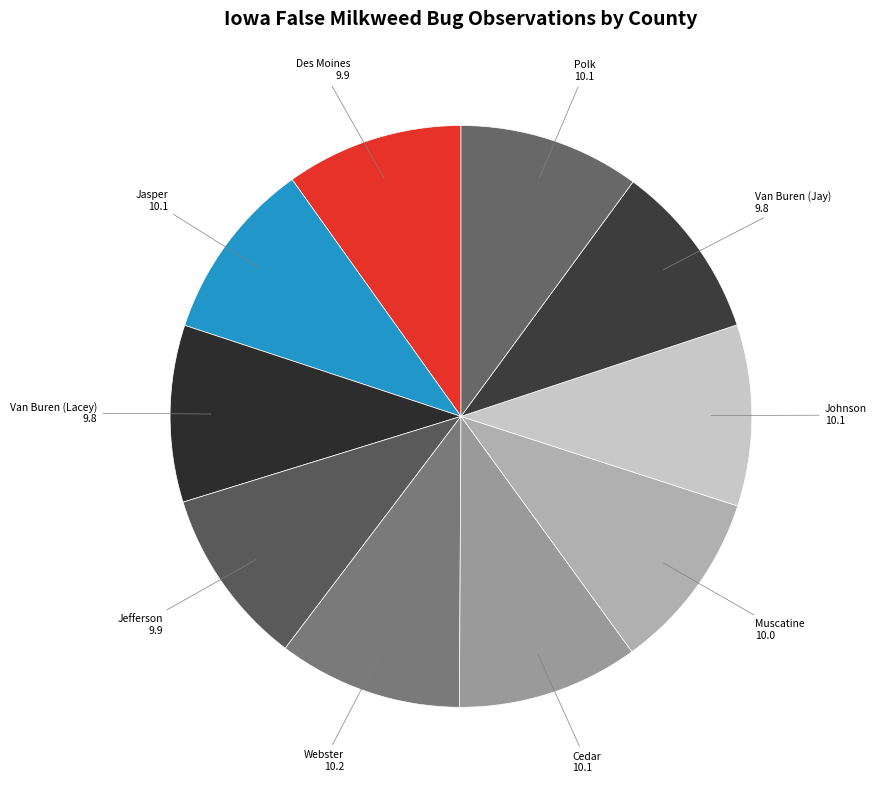

The Van Buren (Lacey) slice represents 10% of the pie. True or false?

True